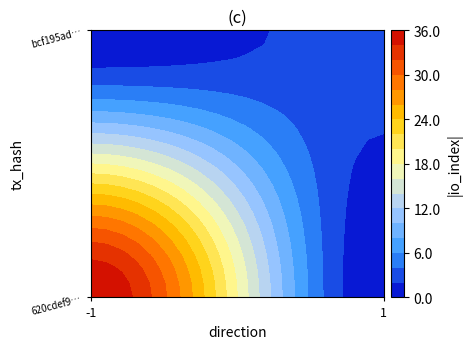

Between direction and io_index, which series saw the biggest shift?

620cdef9a0993fb73d043f85ef9eb388d2868e5